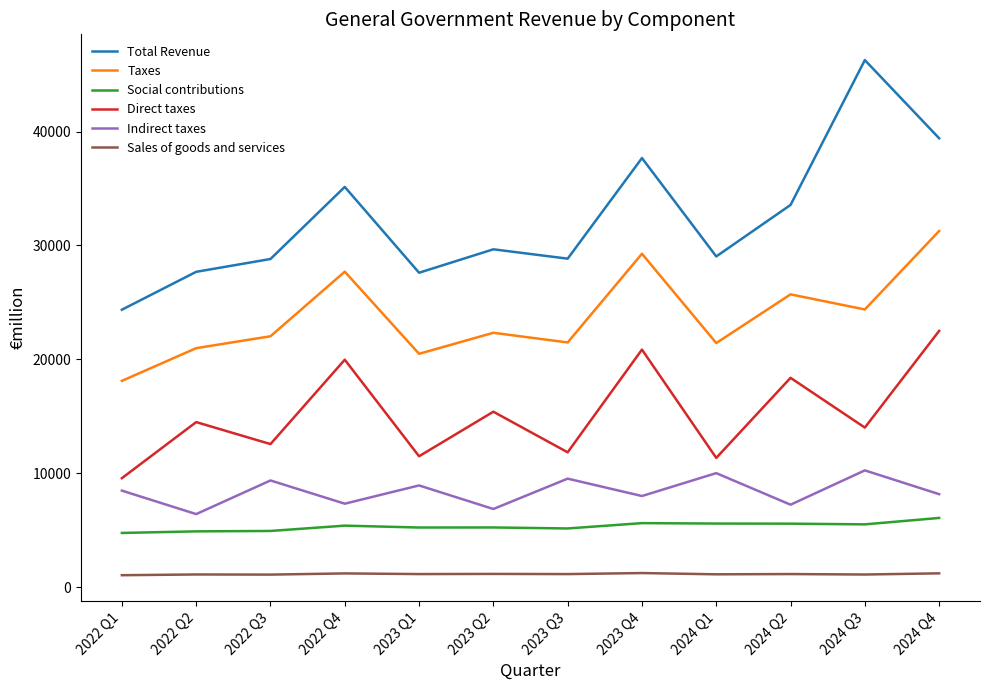

Which category has the lowest value in the Total Revenue series?

2022 Q1